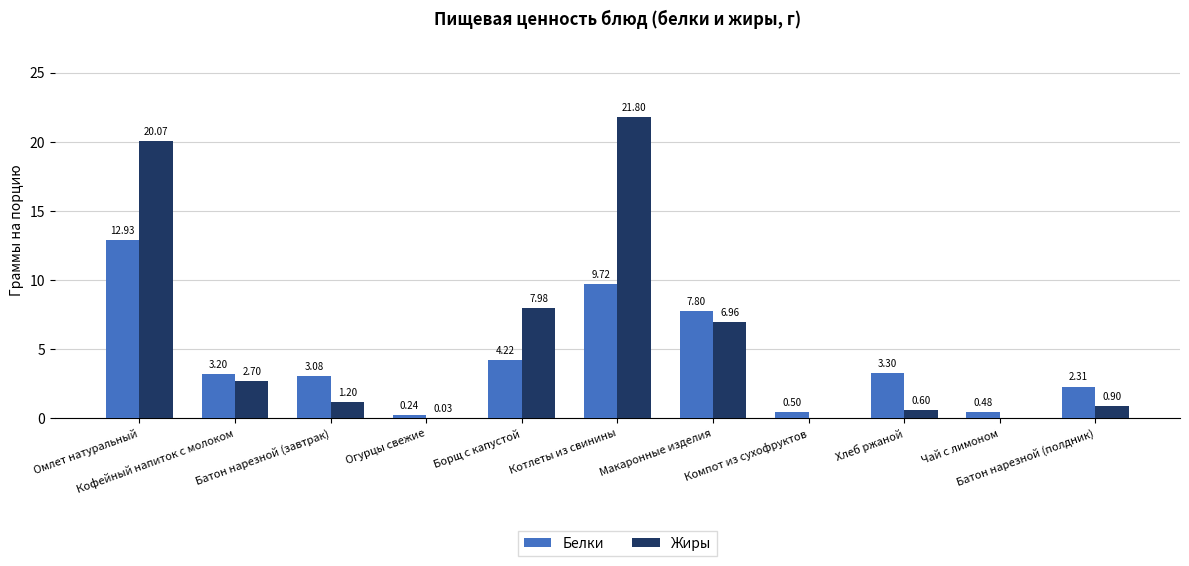

The value of Жиры at Котлеты из свинины is 21.8. True or false?

True